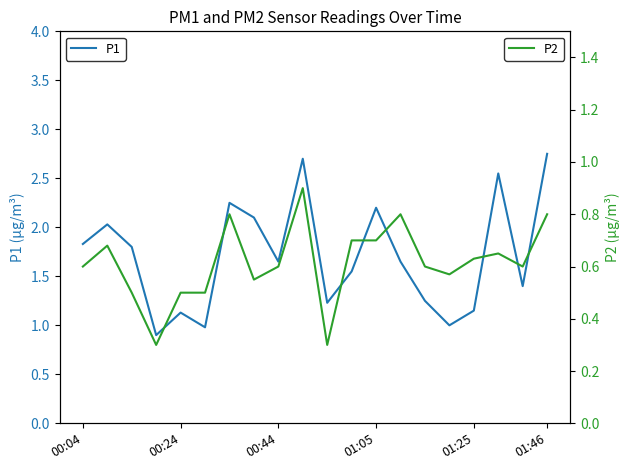

What is the difference between the second highest and second lowest values in the P2 series?

0.5